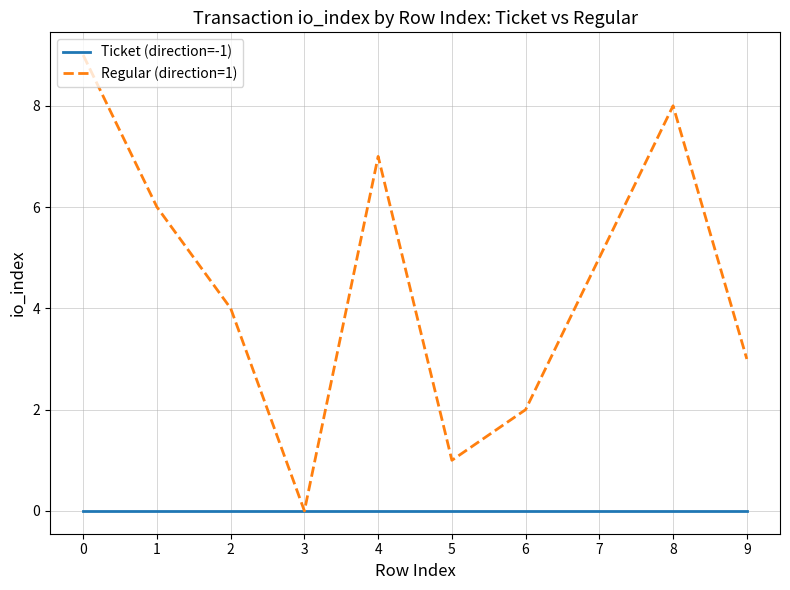

True or false: Regular (direction=1) has more than 0 interior local peaks.

True